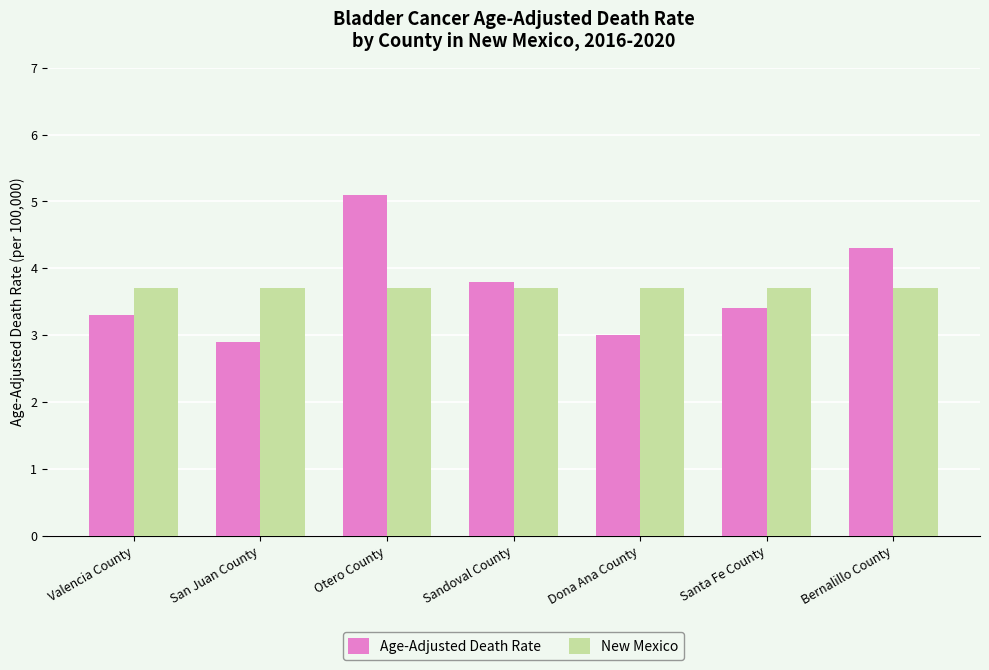

What is the label of the 4th bar from the right?

Sandoval County